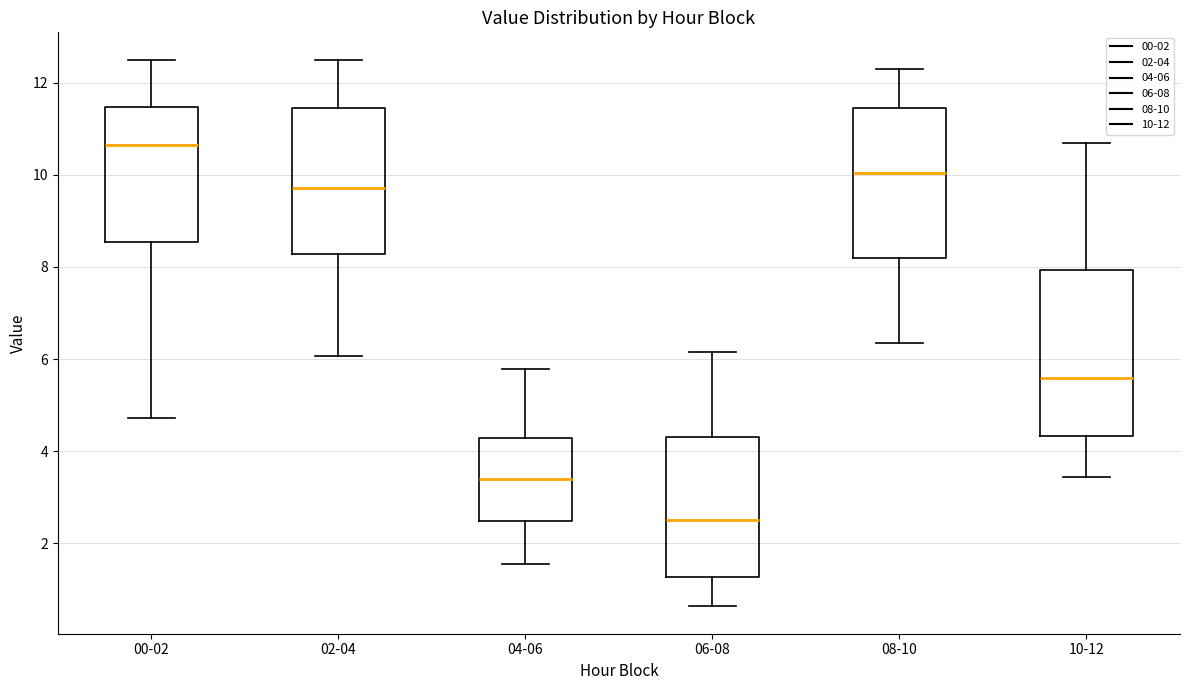

Reading left to right, read every box against the y-axis: the position of its median line, the range the box covers, and the ends of its whiskers. The values are not printed on the chart, so give them approximately, as read against the axis.

00-02: median 10.6, box 8.6 to 11.4, whiskers 4.8 to 12.6
02-04: median 9.8, box 8.2 to 11.4, whiskers 6.0 to 12.6
04-06: median 3.4, box 2.4 to 4.2, whiskers 1.6 to 5.8
06-08: median 2.4, box 1.2 to 4.4, whiskers 0.6 to 6.2
08-10: median 10.0, box 8.2 to 11.4, whiskers 6.4 to 12.4
10-12: median 5.6, box 4.4 to 8.0, whiskers 3.4 to 10.8